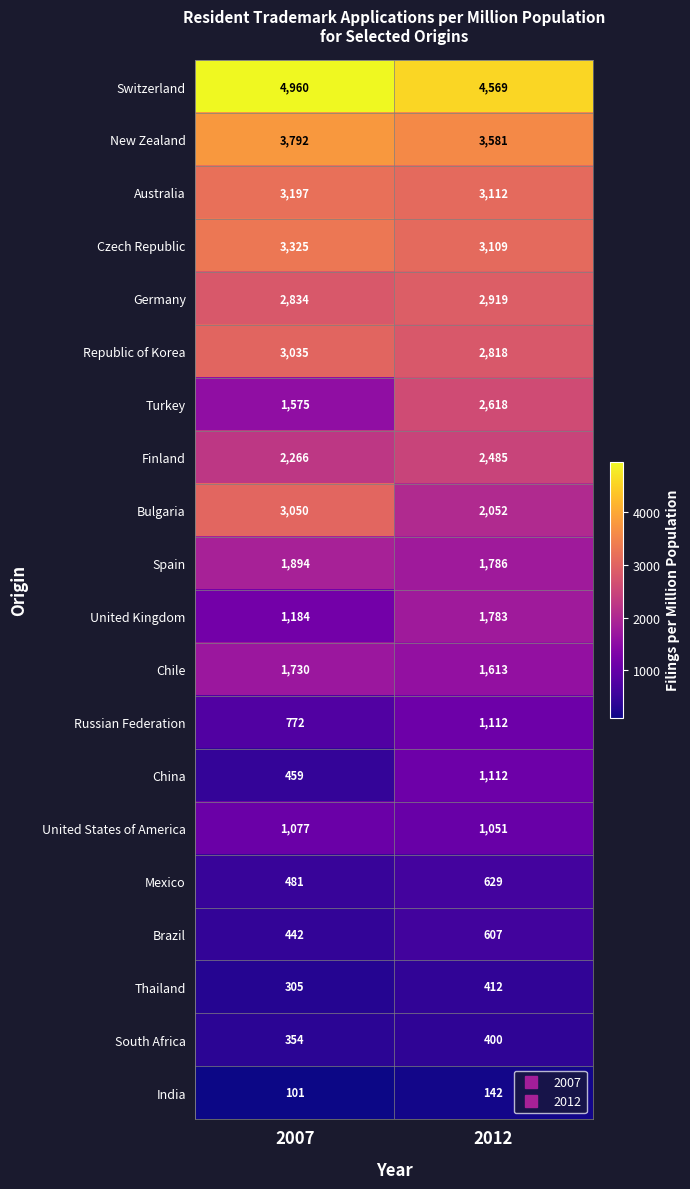

The value of United States of America at 2012 is 427. True or false?

False